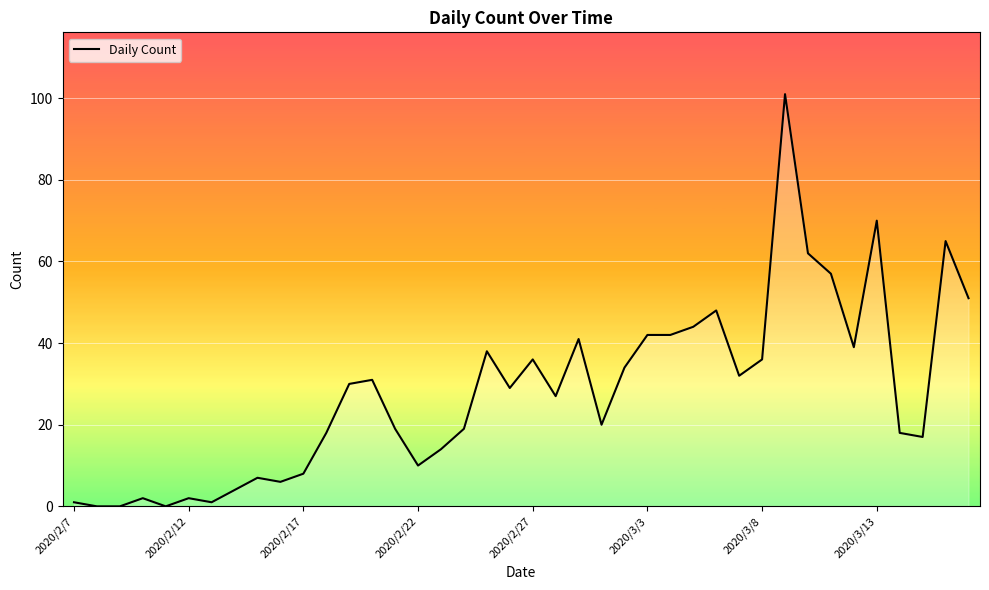

The chart shows a value of 35 at 2020/3/1. True or false?

False